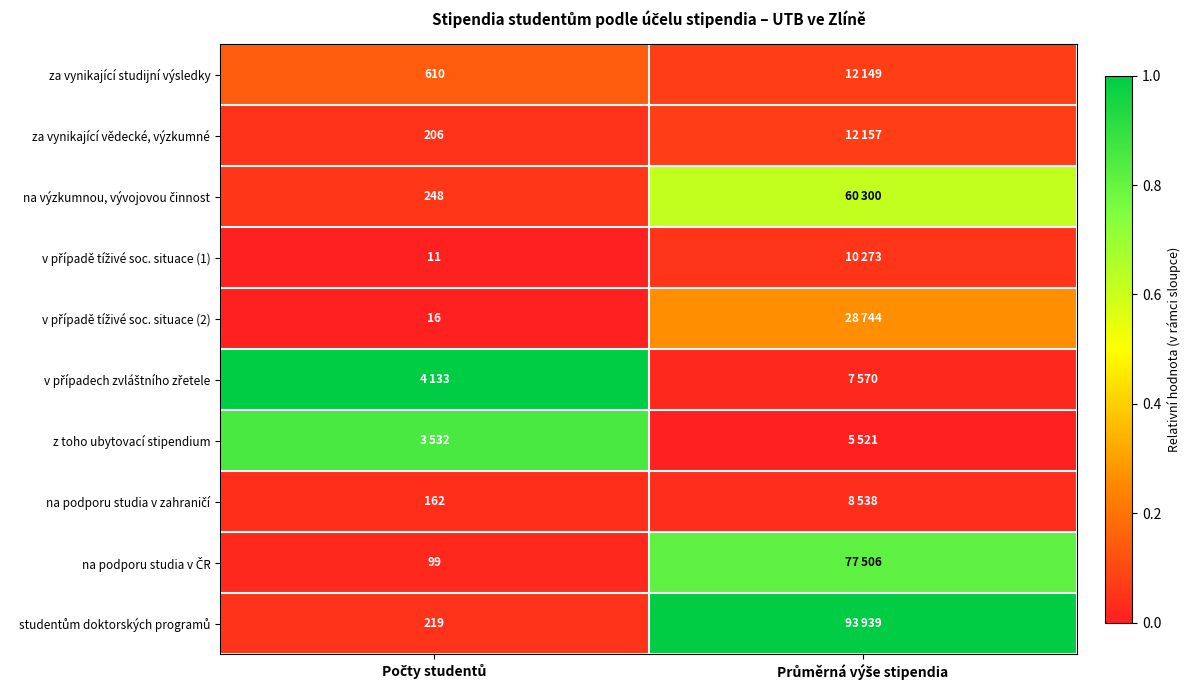

Is it true that na podporu studia v zahraničí equals 0.0 at Průměrná výše stipendia?

False